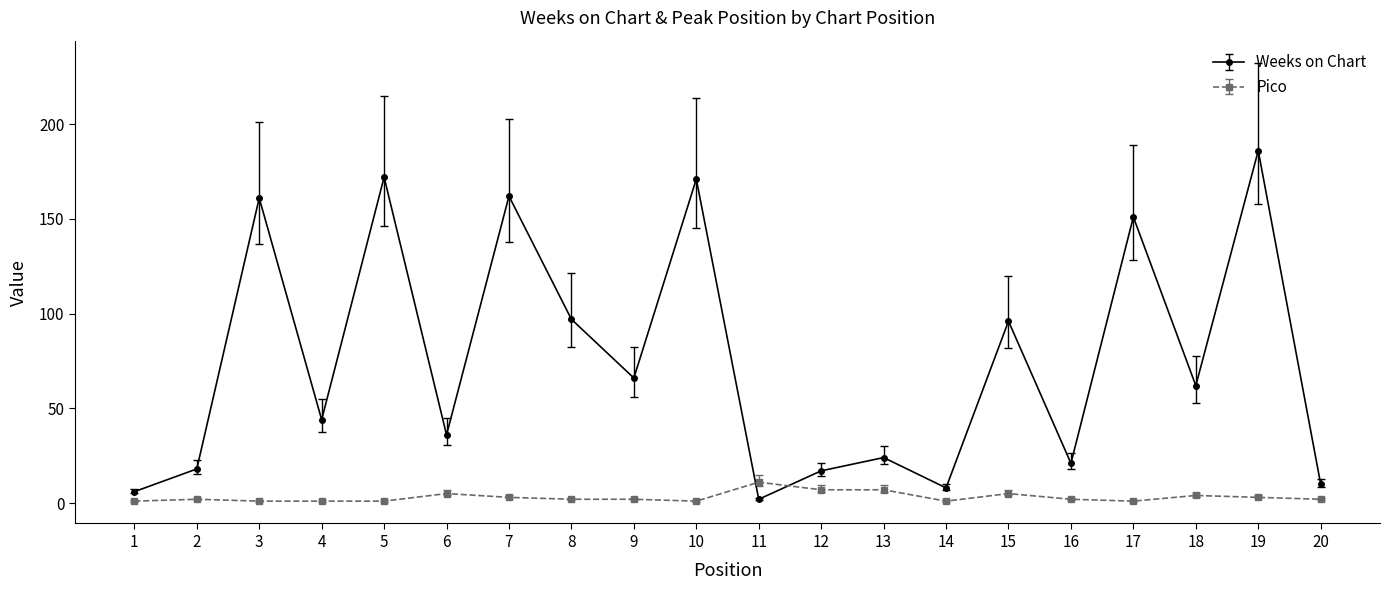

At which category is the sum across all series the highest?

19